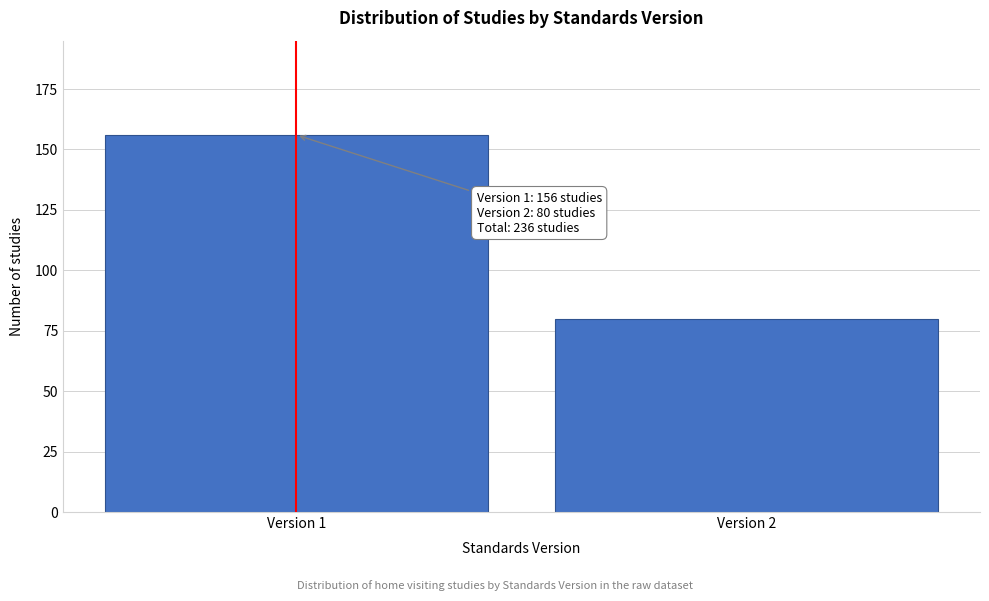

Reading left to right, list all the values displayed in this chart.

Version 1=156	Version 2=80